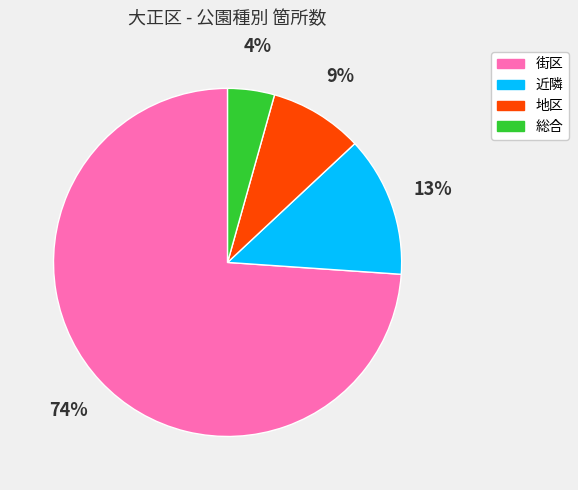

How many slices are in this pie chart?

4